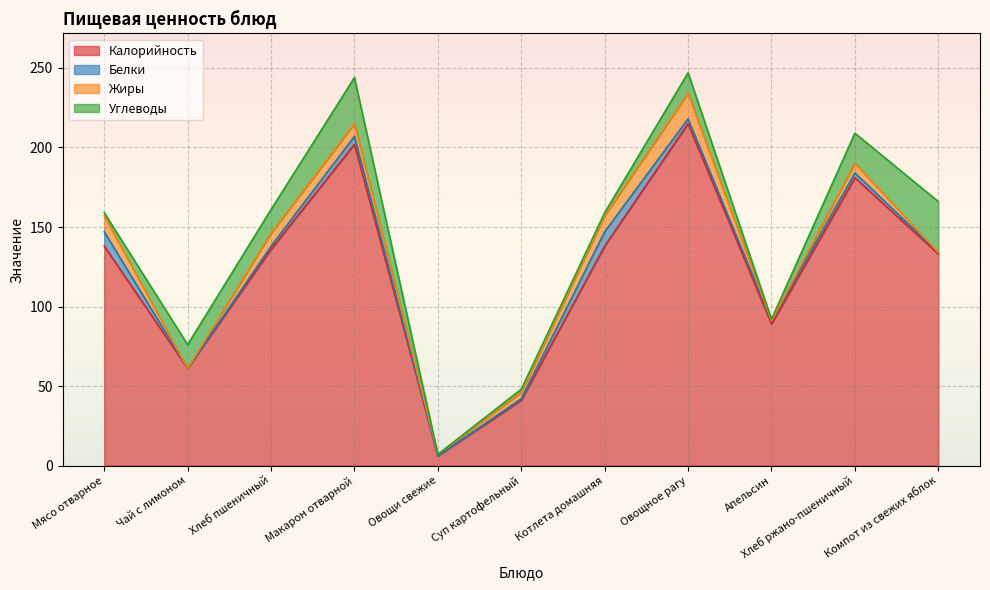

What is the sum of all Белки values?

35